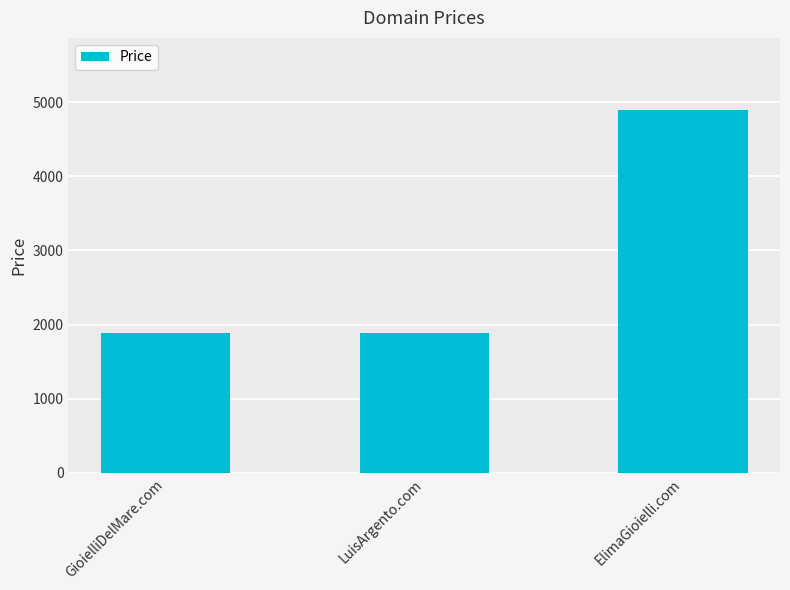

What is the sum of all values?

8664